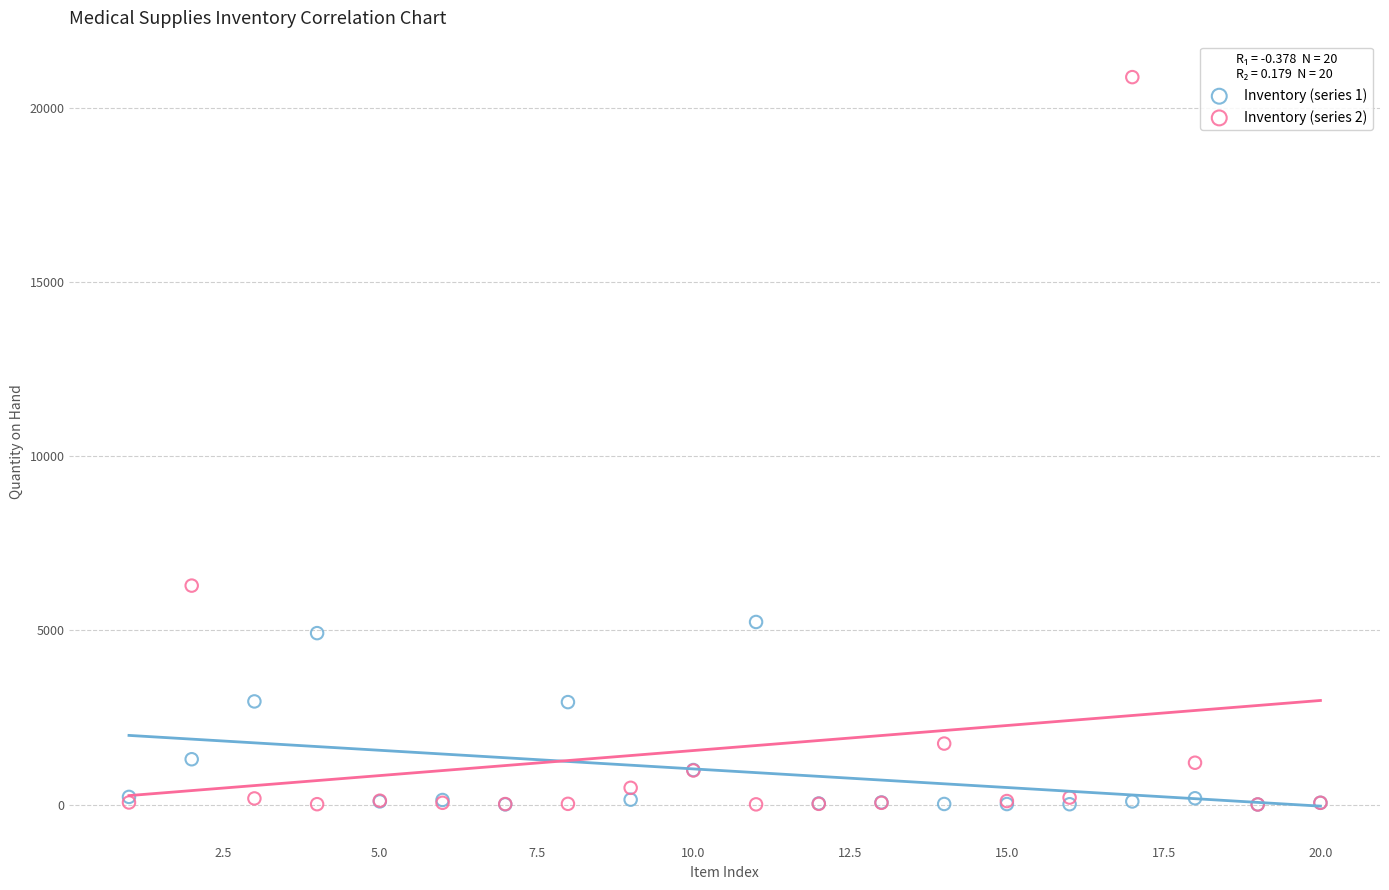

Which series contains the highest Y value?

Inventory (series 2)